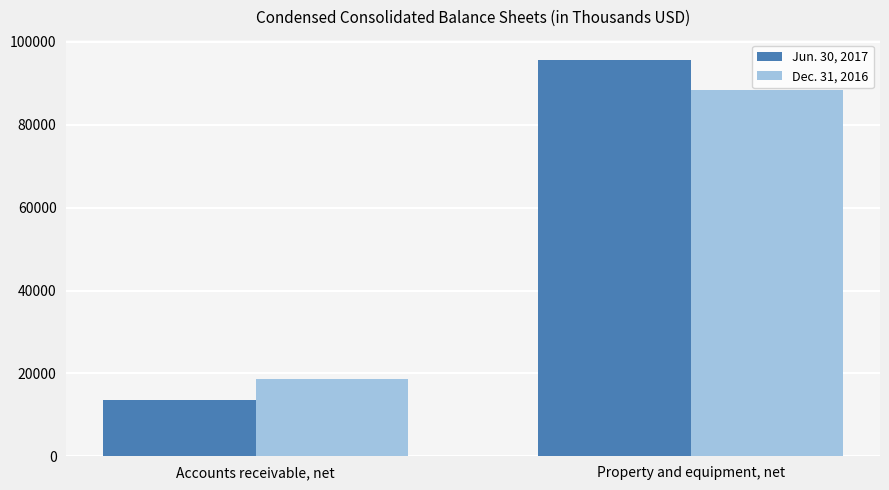

Reading left to right, list all the values displayed in this chart.

Jun. 30, 2017: Accounts receivable, net=13576	Property and equipment, net=95771
Dec. 31, 2016: Accounts receivable, net=18573	Property and equipment, net=88453